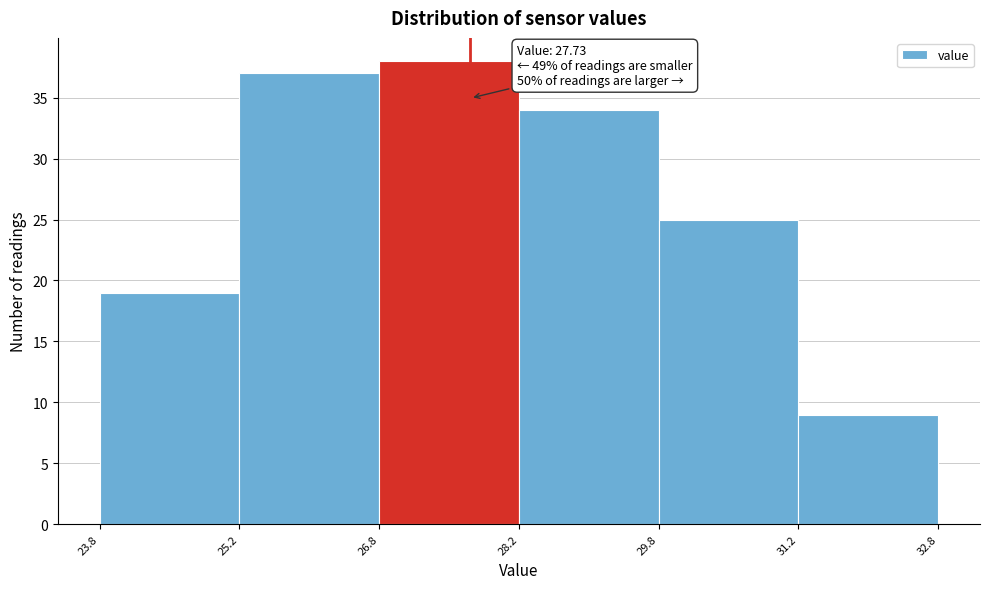

Which range on the x-axis has the tallest bar?

26.8 to 28.2